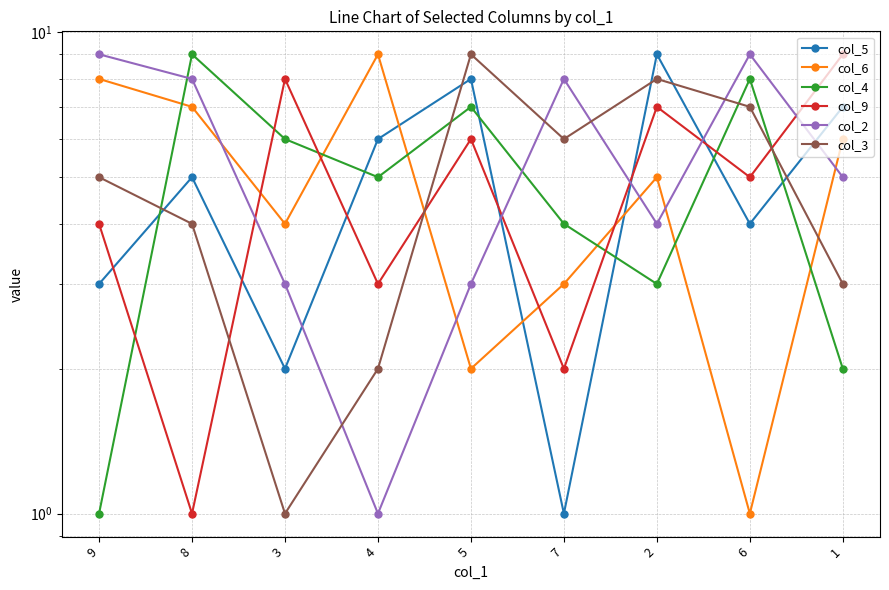

Which series changed the most between 9 and 3?

col_2